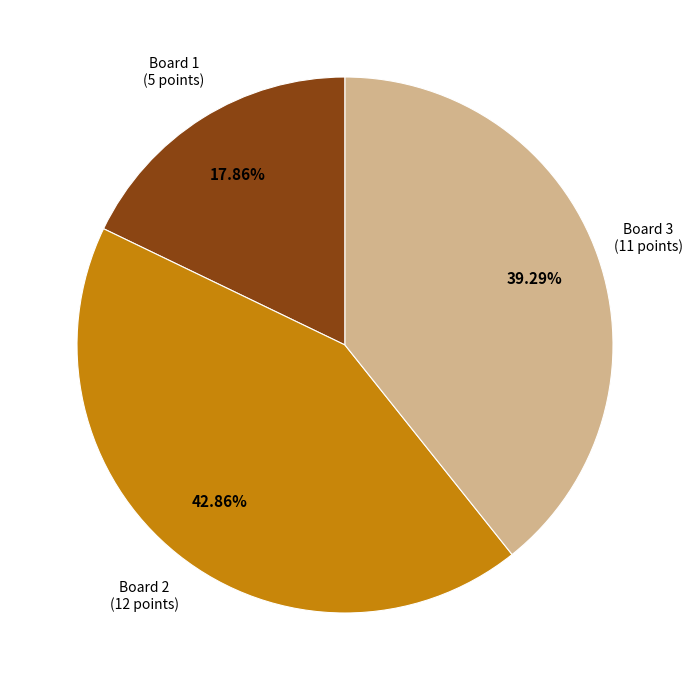

What portion of the pie excludes Board 2?

57.1%